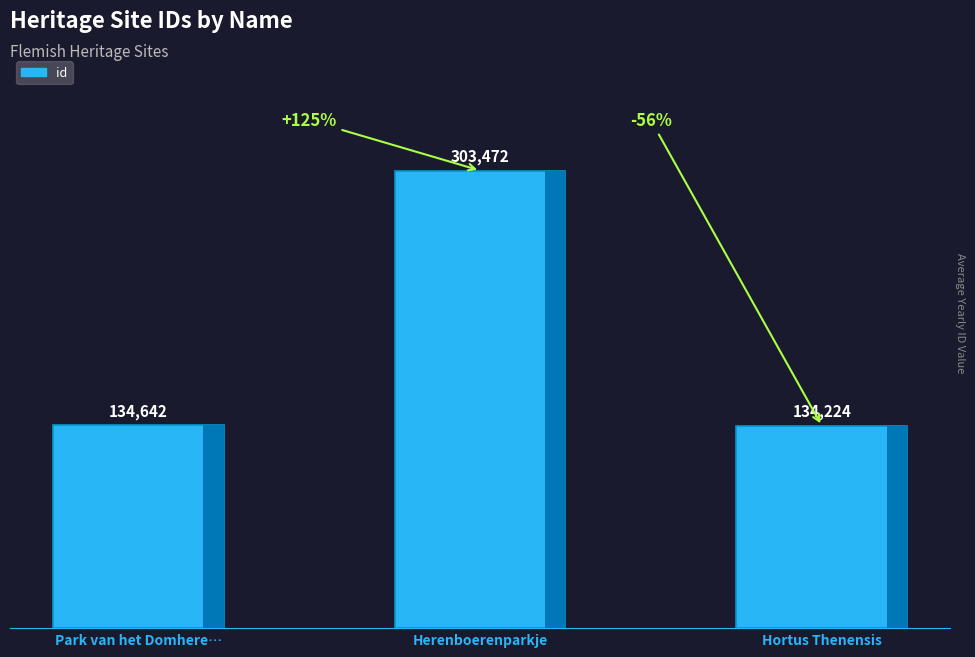

List the labels in order of value, largest first.

Herenboerenparkje, Park van het Domhere…, Hortus Thenensis